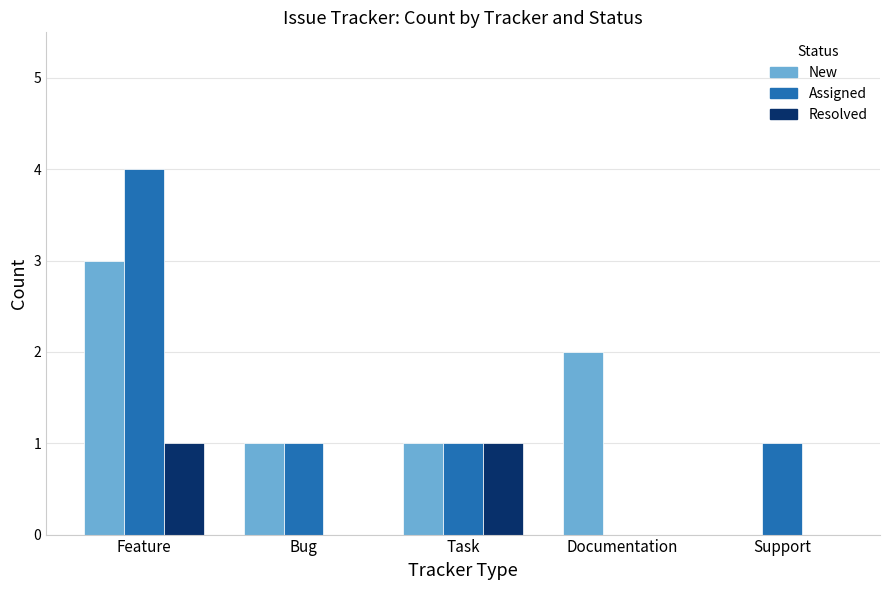

Which category has the highest value across all series?

Feature